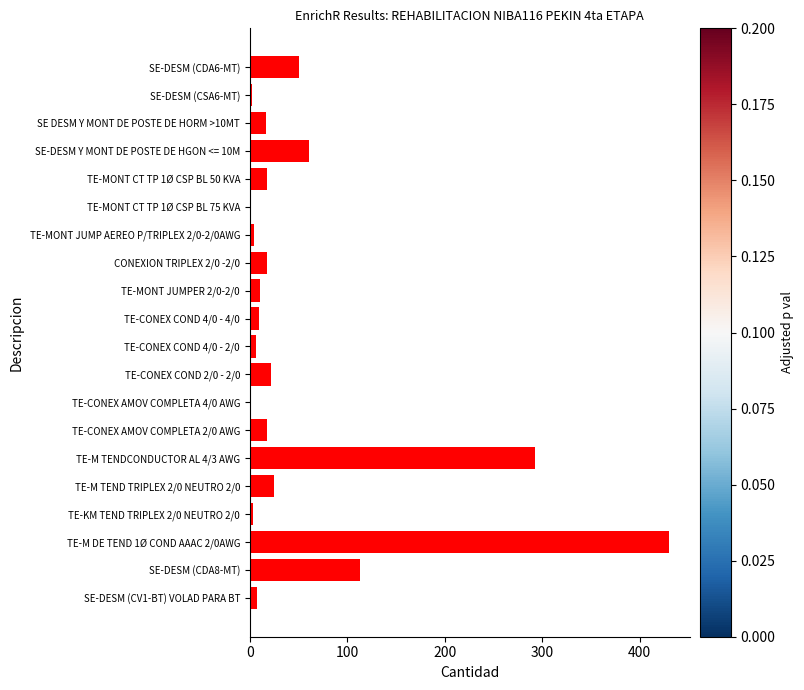

Which label corresponds to the largest value in the chart?

TE-M DE TEND 1Ø COND AAAC 2/0AWG